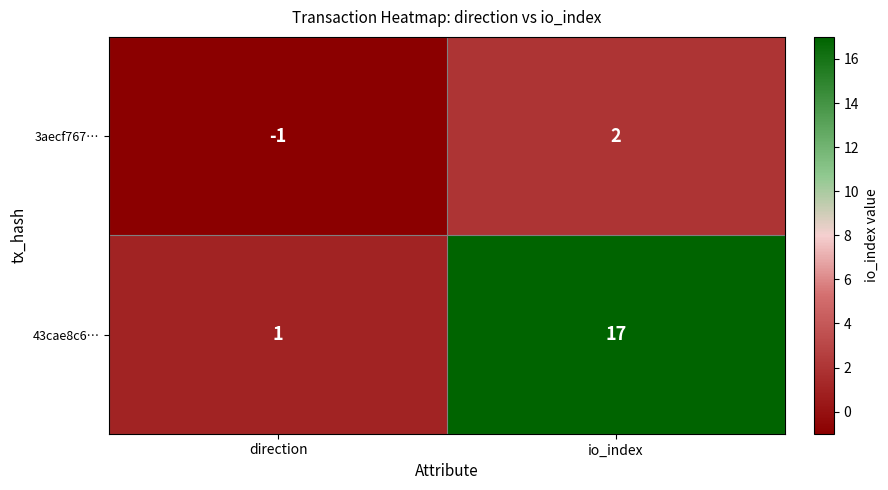

What is the spread (max minus min) of values at io_index?

15